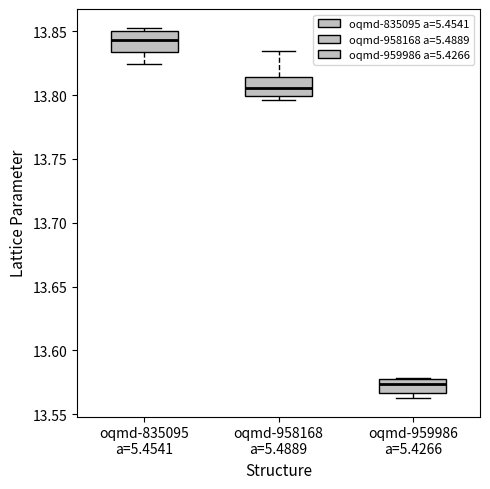

Reading left to right, read every box against the y-axis: the position of its median line, the range the box covers, and the ends of its whiskers. The values are not printed on the chart, so give them approximately, as read against the axis.

oqmd-835095 a=5.4541: median 13.845, box 13.835 to 13.850, whiskers 13.825 to 13.855
oqmd-958168 a=5.4889: median 13.805, box 13.800 to 13.815, whiskers 13.795 to 13.835
oqmd-959986 a=5.4266: median 13.575 (just below the box's upper edge), box 13.565 to 13.575, whiskers 13.565 (just below the box's lower edge) to 13.580